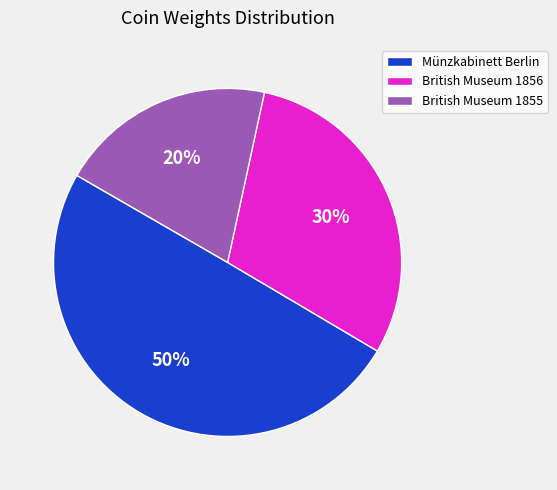

How many slices are in this pie chart?

3